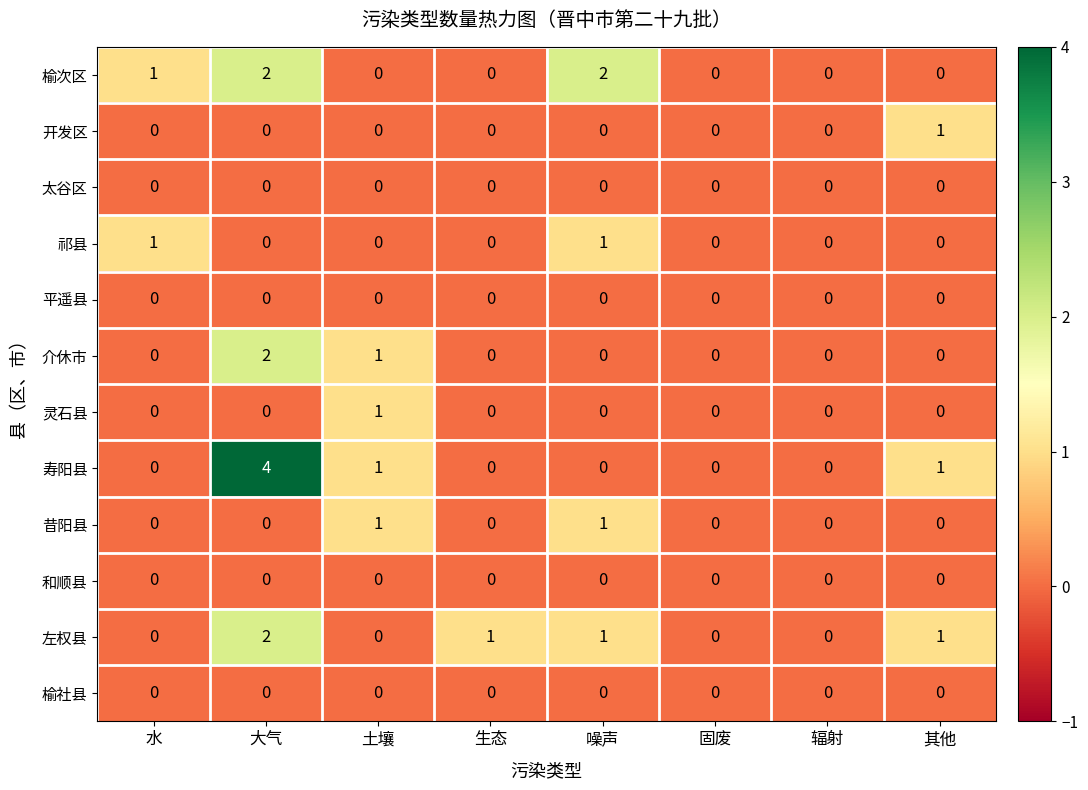

Is the value of 左权县 at 土壤 greater than the value of 昔阳县 at 噪声?

No